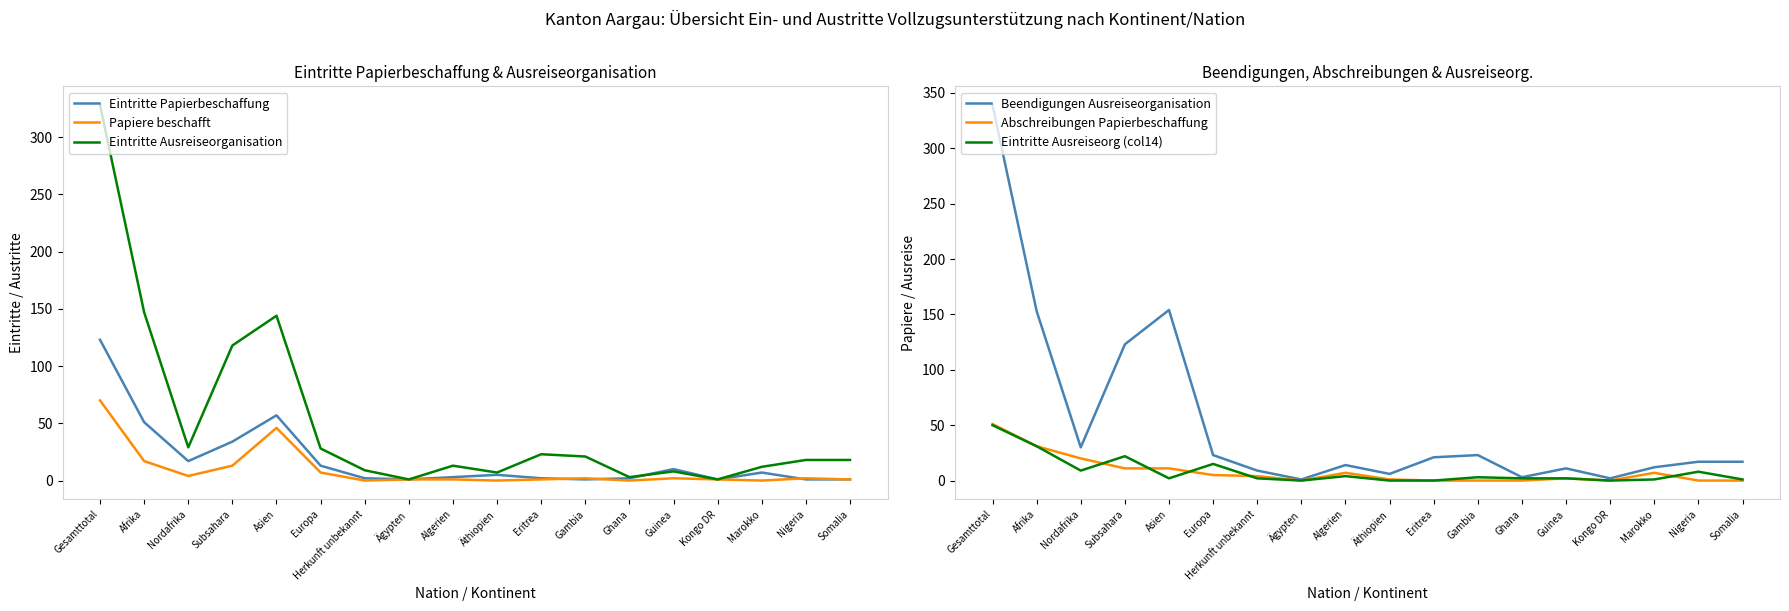

Reading right to left, extract all data points from this chart.

Eintritte Papierbeschaffung: 1	1	7	1	10	2	1	2	5	3	1	2	13	57	34	17	51	123
Papiere beschafft: 1	2	0	1	2	0	2	1	0	1	1	0	7	46	13	4	17	70
Eintritte Ausreiseorganisation: 18	18	12	1	8	3	21	23	7	13	1	9	28	144	118	29	147	328
Beendigungen Ausreiseorganisation: 17	17	12	2	11	3	23	21	6	14	1	9	23	154	123	30	153	339
Abschreibungen Papierbeschaffung: 0	0	7	0	2	0	0	0	1	7	0	4	5	11	11	20	31	51
Eintritte Ausreiseorg (col14): 1	8	1	0	2	2	3	0	0	4	0	2	15	2	22	9	31	50